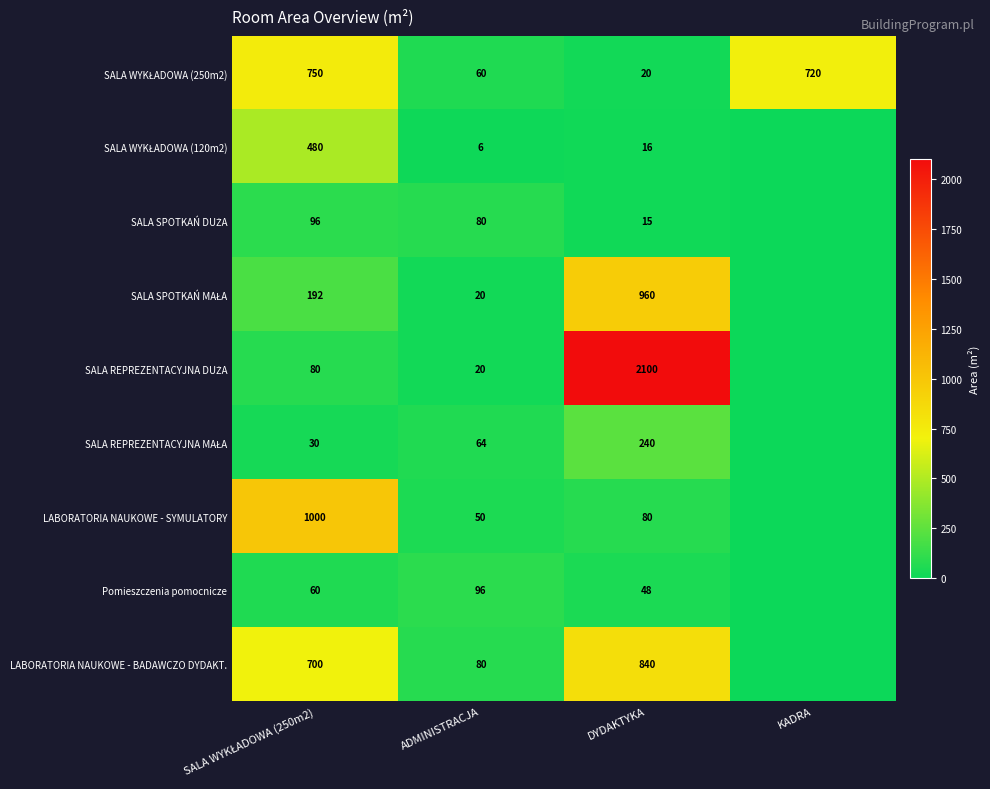

What is the sum of the LABORATORIA NAUKOWE - BADAWCZO DYDAKT. values at DYDAKTYKA and ADMINISTRACJA?

920